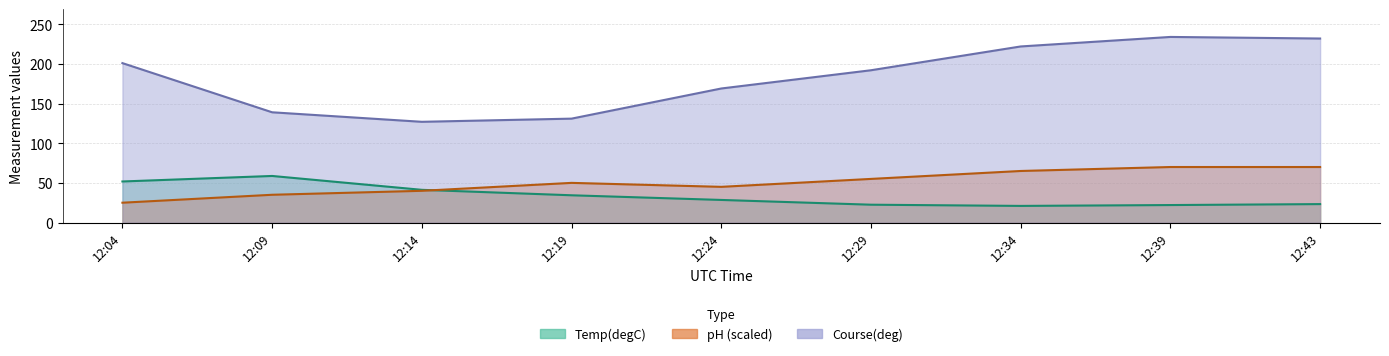

The value of Temp(degC) at 12:29 is 10.1. True or false?

False